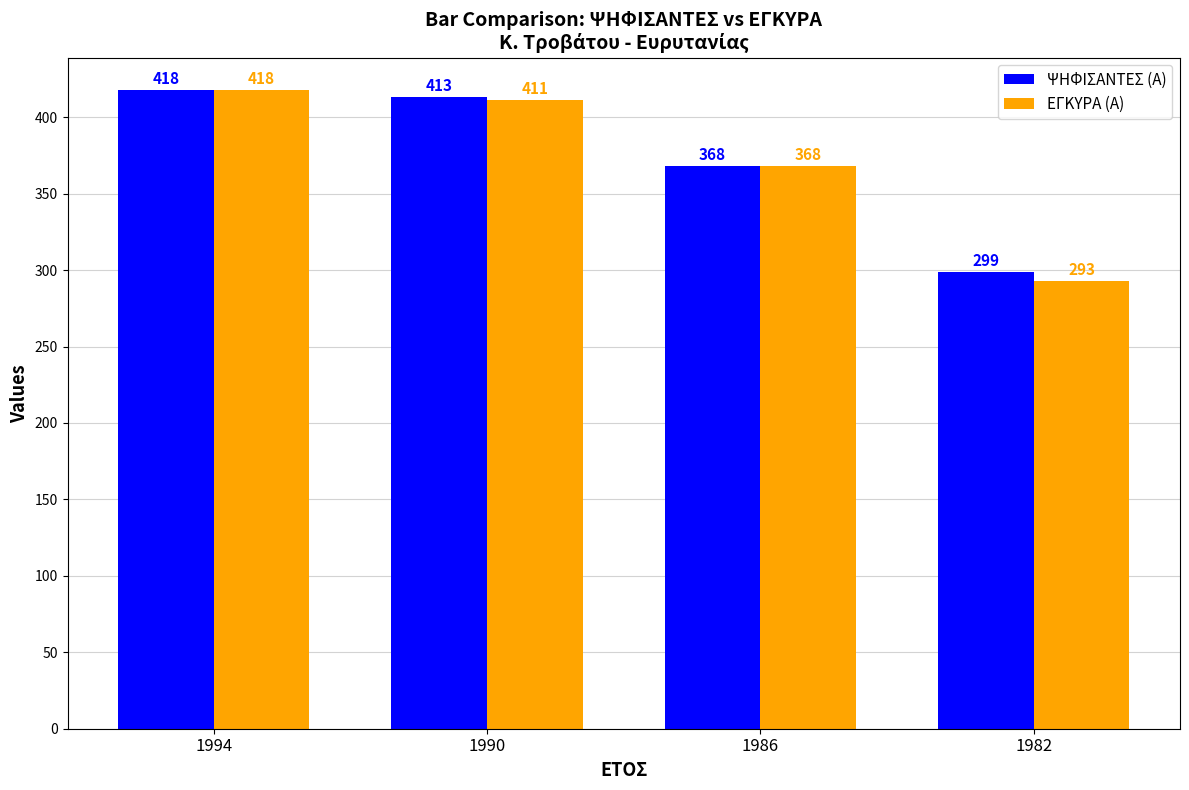

True or false: ΨΗΦΙΣΑΝΤΕΣ (Α) has a value of 299 at 1982.

True